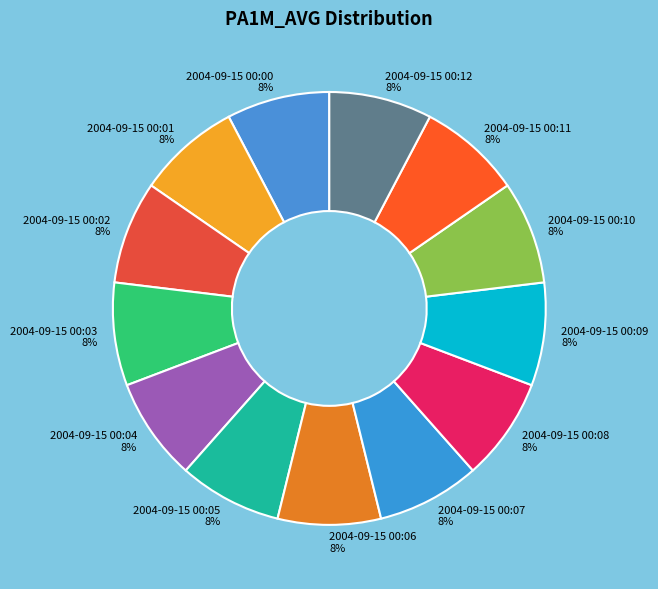

Does 2004-09-15 00:11 account for over 50% of the chart?

No